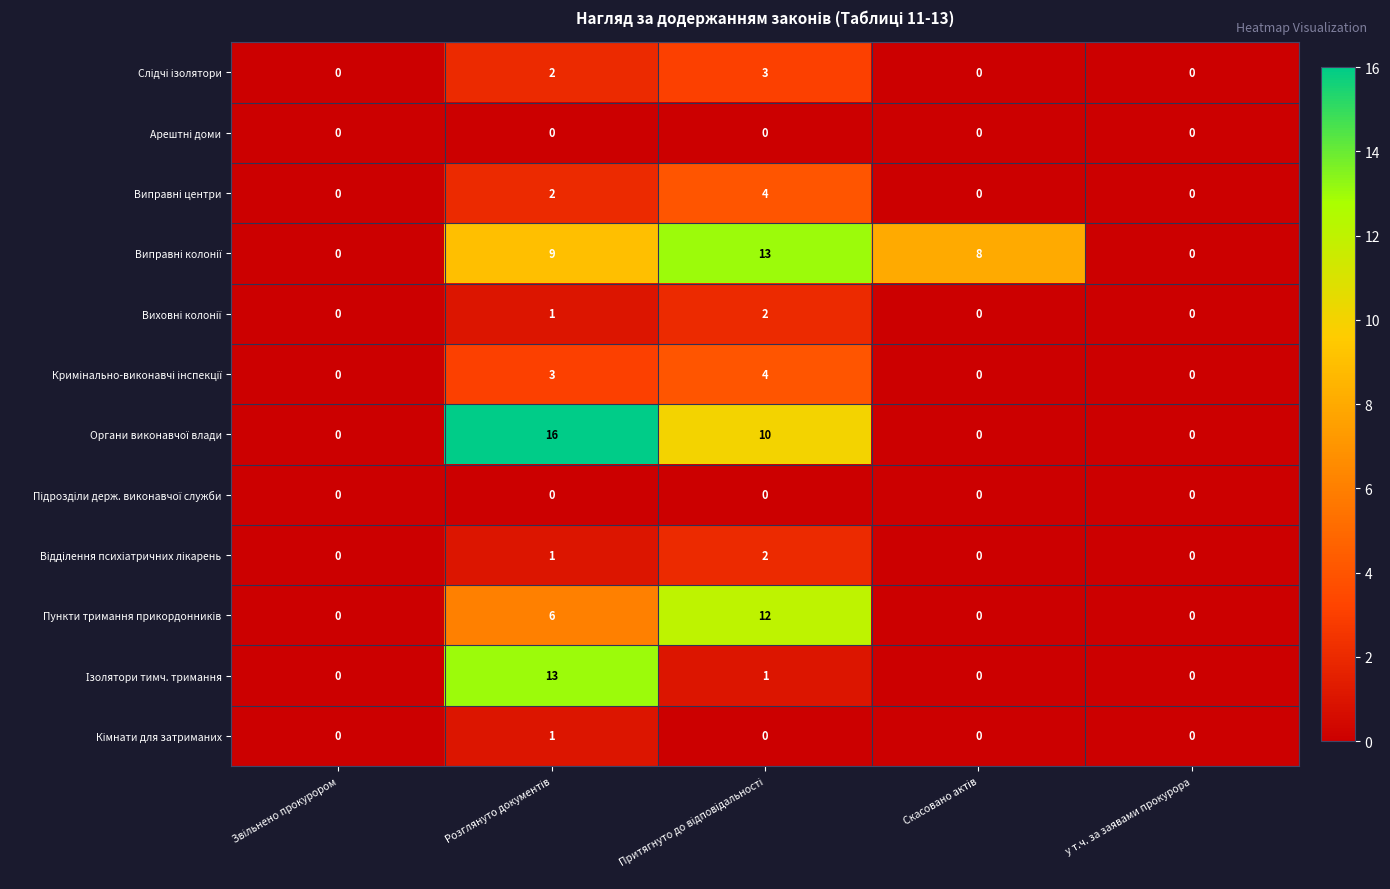

At how many categories does at least one series exceed 5?

3